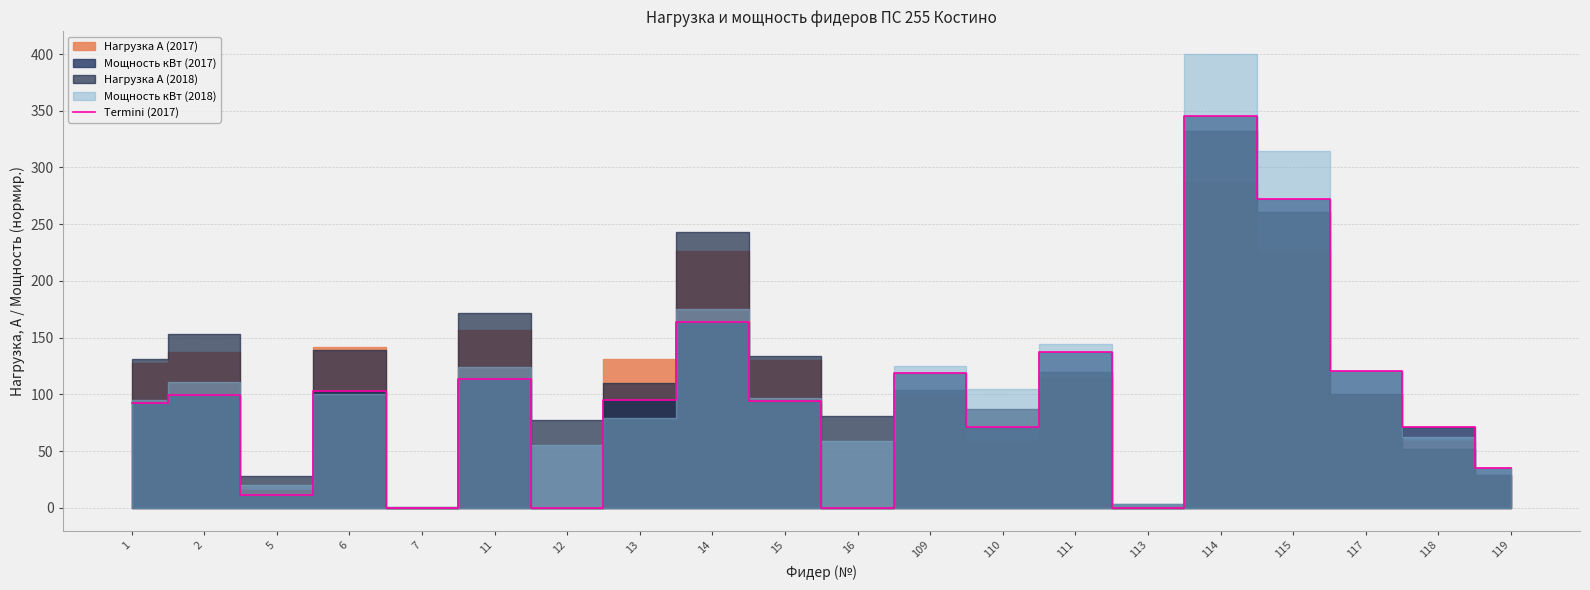

How many values are above zero?

16